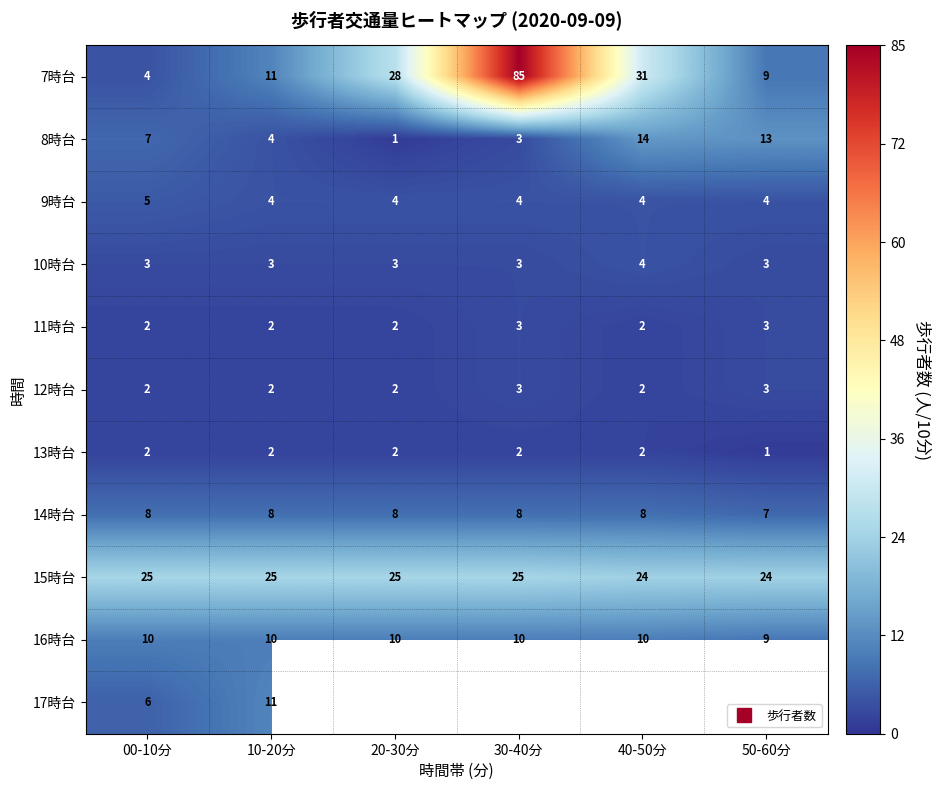

The 15時台 series shows 8.2 at 20-30分. True or false?

False